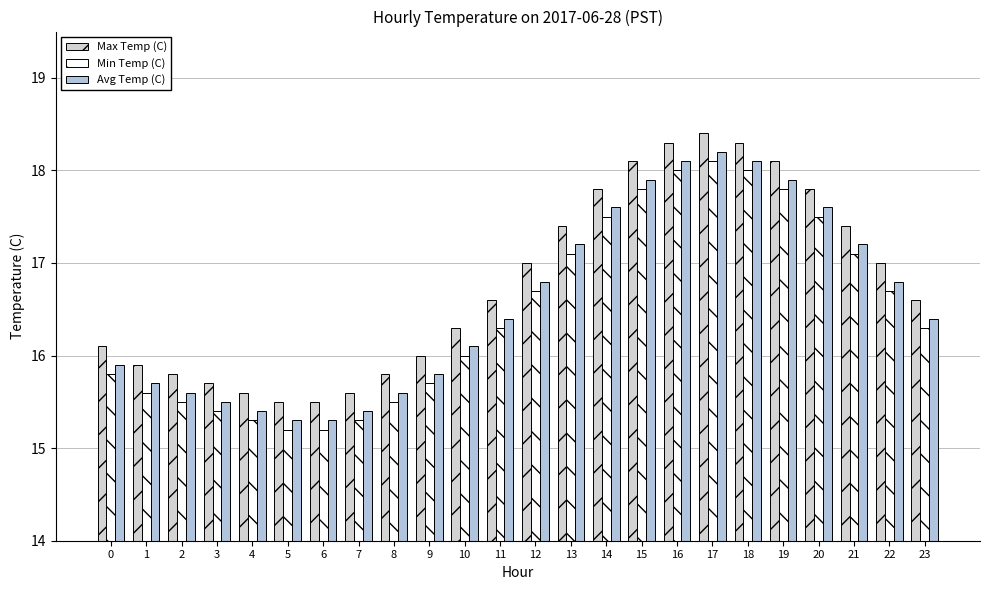

How many Max Temp (C) values are between 15 and 17?

15